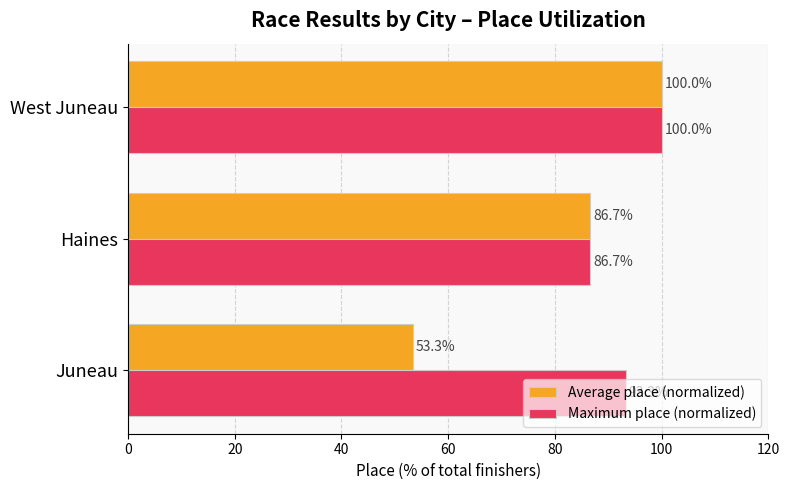

Which series has the widest spread of values?

Average place (normalized)